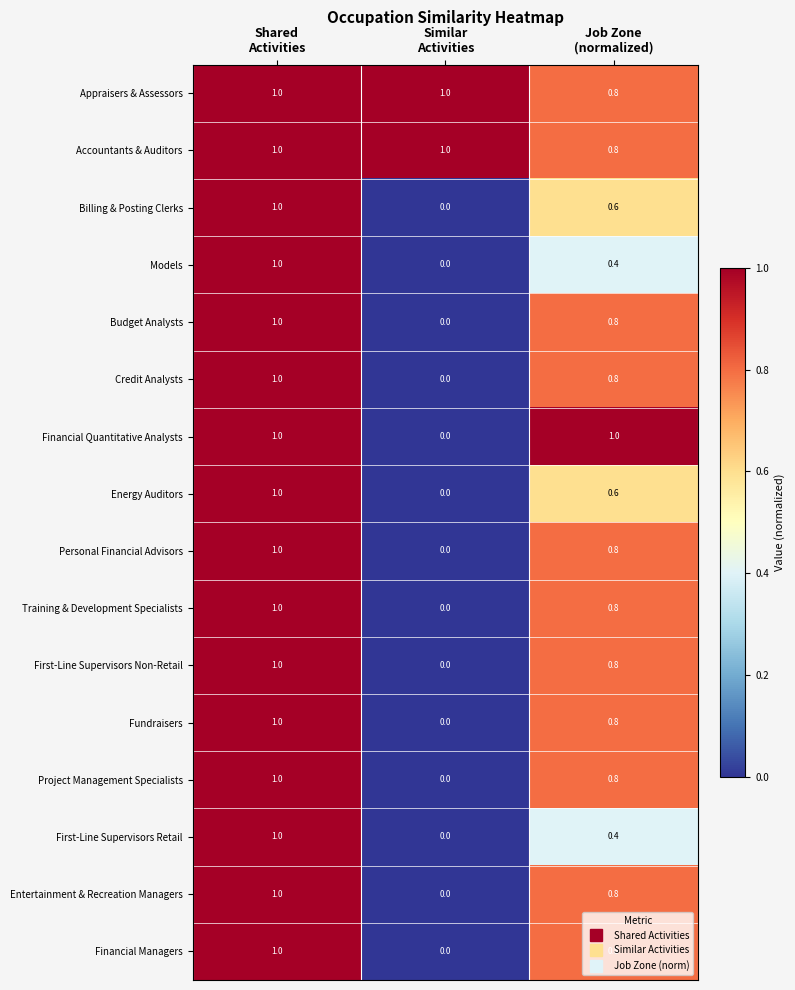

How many Budget Analysts values are between 0 and 1?

3